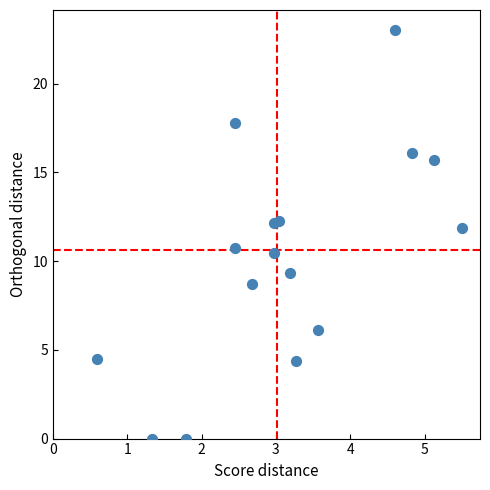

What Y value in the scatter plot is closest to 11?

10.7